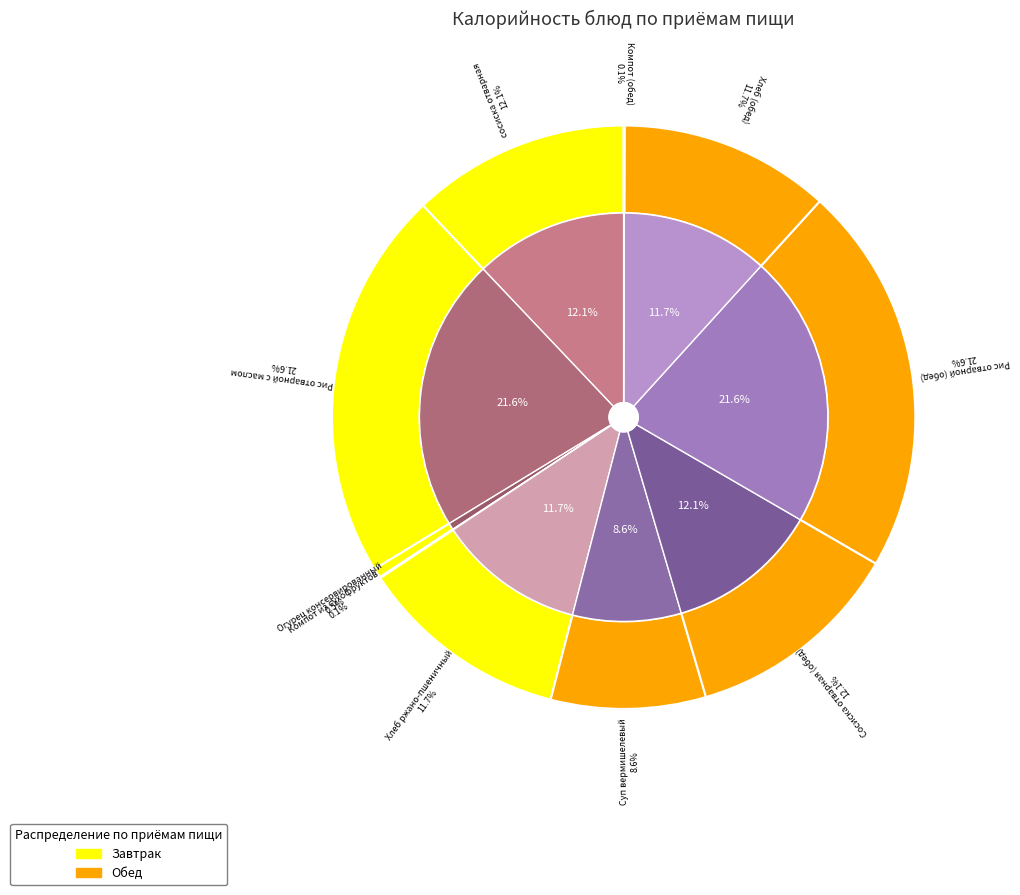

Rank the categories by value from lowest to highest.

Компот из сухофруктов, Компот (обед), Огурец консервированный, Суп вермишелевый, Хлеб ржано-пшеничный, Хлеб (обед), сосиска отварная, Сосиска отварная (обед), Рис отварной с маслом, Рис отварной (обед)